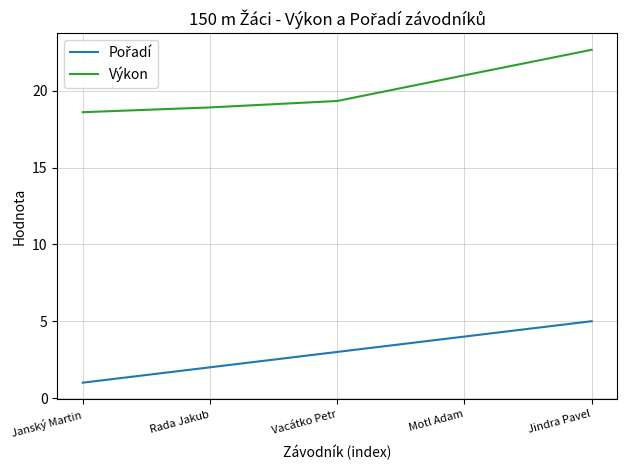

What value does the Výkon series have at Motl Adam?

21.0